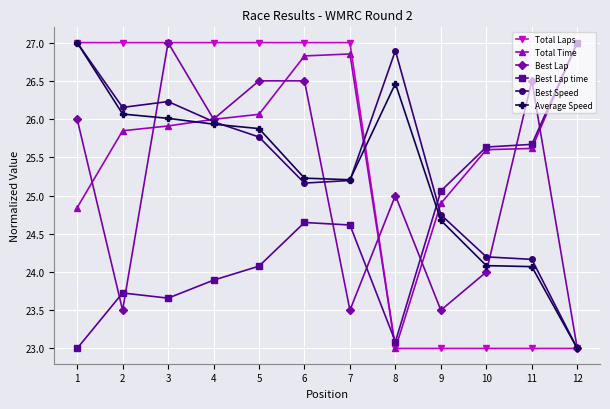

Which series has the largest total across all categories?

Total Time